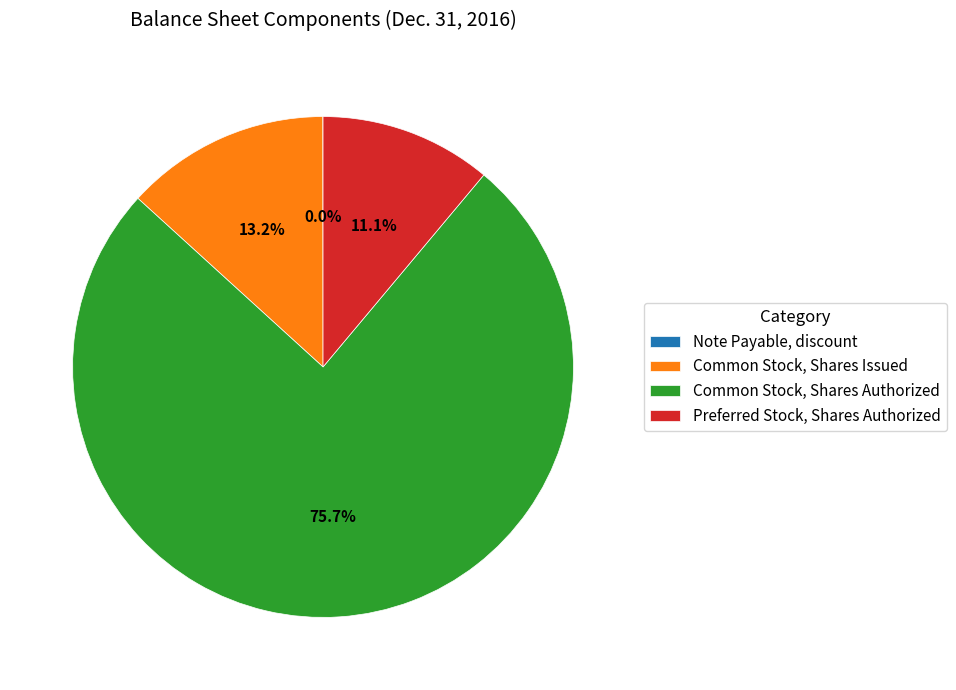

Is it true that Common Stock, Shares Authorized is 76% of the pie?

True